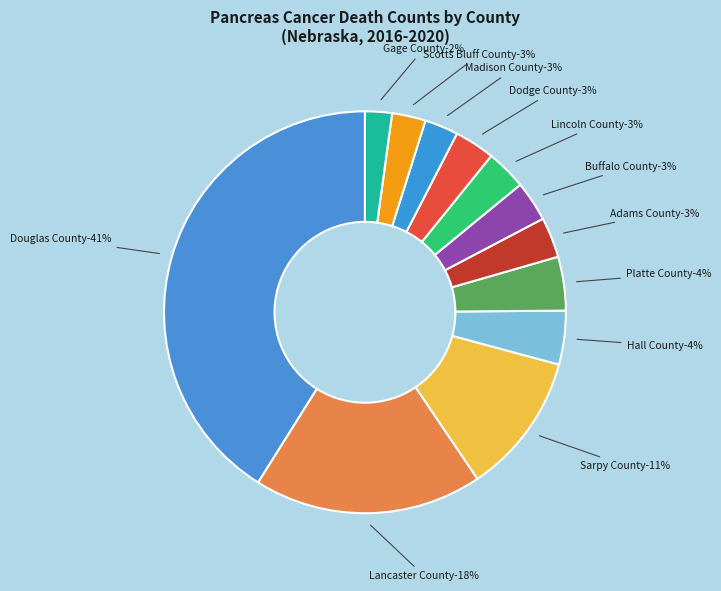

How many segments does this pie chart have?

12